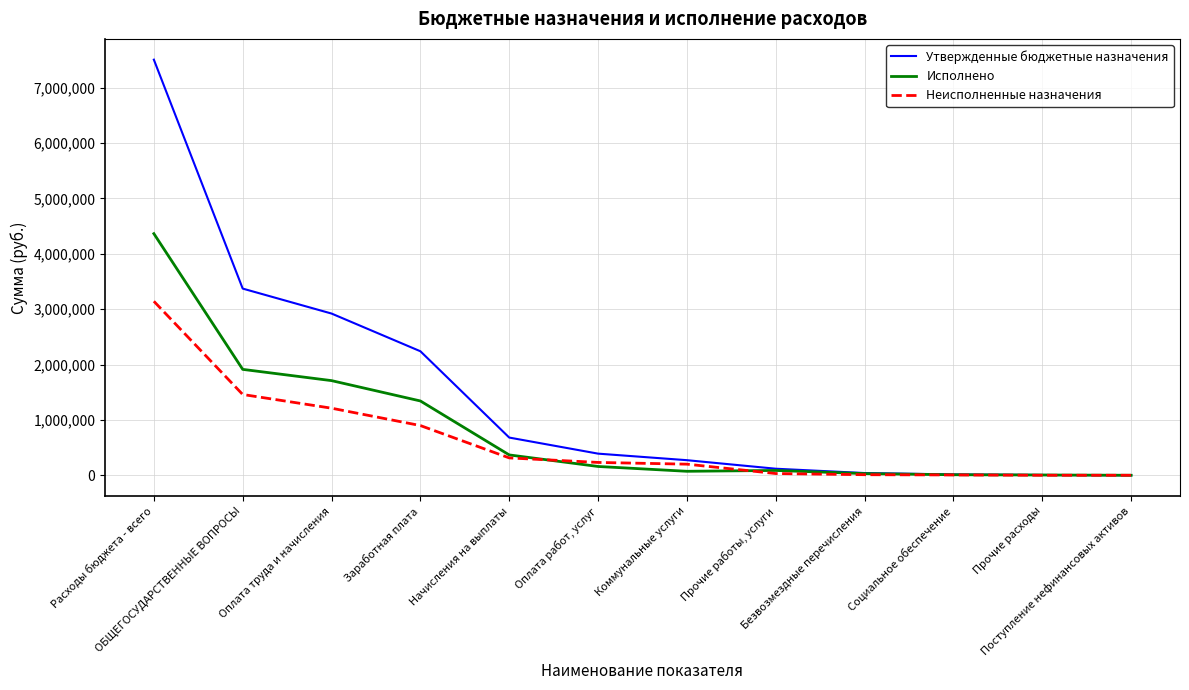

List the series in order of their peak value, lowest first.

Неисполненные назначения, Исполнено, Утвержденные бюджетные назначения